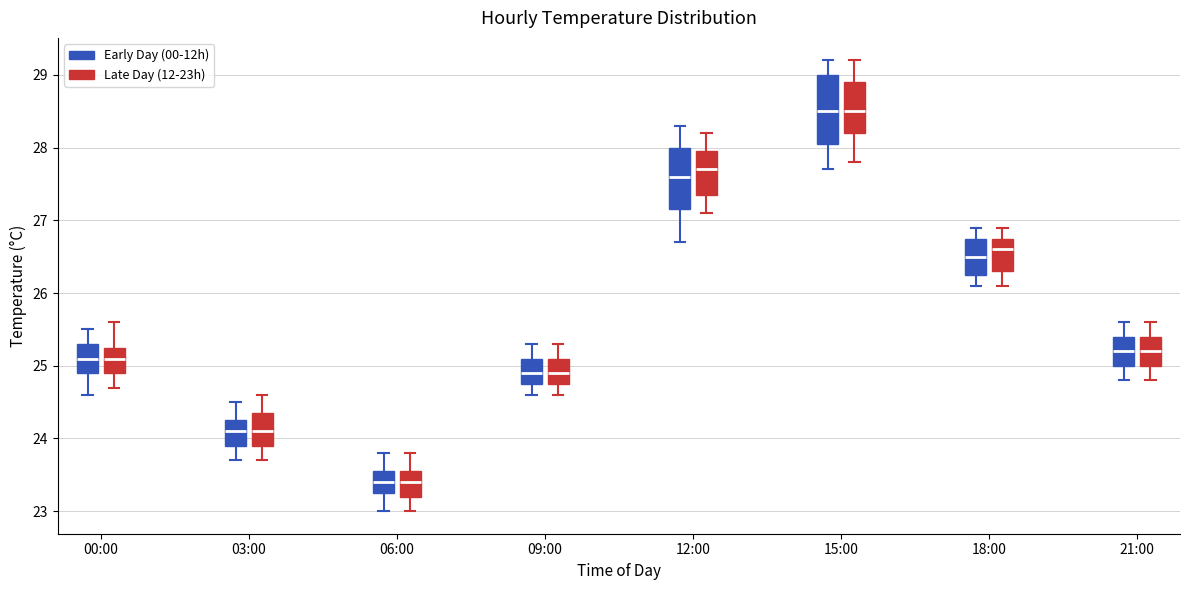

Reading left to right, transcribe this box plot: for each box, give where its median line is, the range the box spans, and where its two whiskers end, as read against the y-axis. The values are not printed on the chart, so give them approximately, as read against the axis.

00:00 (Early Day (00-12h)): median 25.1, box 24.9 to 25.3, whiskers 24.6 to 25.5
00:00 (Late Day (12-23h)): median 25.1, box 24.9 to 25.3, whiskers 24.7 to 25.6
03:00 (Early Day (00-12h)): median 24.1, box 23.9 to 24.3, whiskers 23.7 to 24.5
03:00 (Late Day (12-23h)): median 24.1, box 23.9 to 24.4, whiskers 23.7 to 24.6
06:00 (Early Day (00-12h)): median 23.4, box 23.3 to 23.6, whiskers 23.0 to 23.8
06:00 (Late Day (12-23h)): median 23.4, box 23.2 to 23.6, whiskers 23.0 to 23.8
09:00 (Early Day (00-12h)): median 24.9, box 24.8 to 25.1, whiskers 24.6 to 25.3
09:00 (Late Day (12-23h)): median 24.9, box 24.8 to 25.1, whiskers 24.6 to 25.3
12:00 (Early Day (00-12h)): median 27.6, box 27.2 to 28.0, whiskers 26.7 to 28.3
12:00 (Late Day (12-23h)): median 27.7, box 27.4 to 28.0, whiskers 27.1 to 28.2
15:00 (Early Day (00-12h)): median 28.5, box 28.1 to 29.0, whiskers 27.7 to 29.2
15:00 (Late Day (12-23h)): median 28.5, box 28.2 to 28.9, whiskers 27.8 to 29.2
18:00 (Early Day (00-12h)): median 26.5, box 26.3 to 26.8, whiskers 26.1 to 26.9
18:00 (Late Day (12-23h)): median 26.6, box 26.3 to 26.8, whiskers 26.1 to 26.9
21:00 (Early Day (00-12h)): median 25.2, box 25.0 to 25.4, whiskers 24.8 to 25.6
21:00 (Late Day (12-23h)): median 25.2, box 25.0 to 25.4, whiskers 24.8 to 25.6